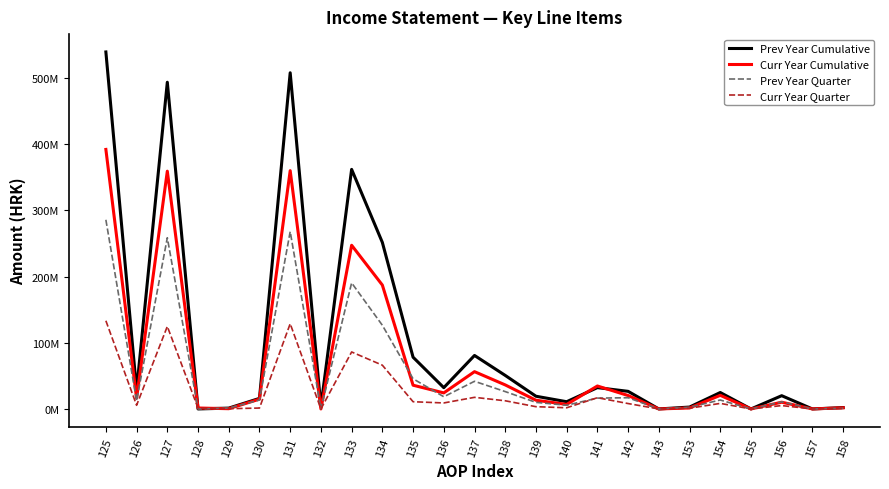

Reading left to right, extract all data points from this chart.

Prev Year Cumulative: 125=539455038	126=28501049	127=493692548	128=0	129=1272497	130=15988944	131=508010038	132=3466000	133=362014535	134=251654540	135=78192750	136=32167245	137=80834580	138=50684449	139=19218828	140=10931303	141=32230000	142=26615617	143=0	153=2849306	154=24842961	155=0	156=20034000	157=0	158=2064325
Curr Year Cumulative: 125=392164512	126=16211564	127=359303103	128=1430662	129=375710	130=14843473	131=360095230	132=0	133=247363920	134=187217463	135=35886703	136=24259754	137=56336162	138=36333865	139=13169802	140=6832495	141=34694002	142=20282391	143=0	153=1481411	154=20575904	155=0	156=10190649	157=0	158=1751484
Prev Year Quarter: 125=285831957	126=12335105	127=258714323	128=0	129=1272497	130=13510032	131=268023444	132=0	133=190534859	134=126466737	135=45627968	136=18440154	137=41790708	138=26239446	139=9914784	140=5636478	141=16375772	142=16963742	143=0	153=2566743	154=13524872	155=0	156=10758987	157=0	158=1090415
Curr Year Quarter: 125=133286471	126=5525054	127=124742138	128=1299377	129=359534	130=1360368	131=128830846	132=0	133=86117690	134=66134418	135=10913525	136=9069747	137=17544683	138=12348923	139=3419280	140=1776480	141=16982721	142=8163254	143=0	153=1088899	154=8399407	155=0	156=5097253	157=0	158=879281